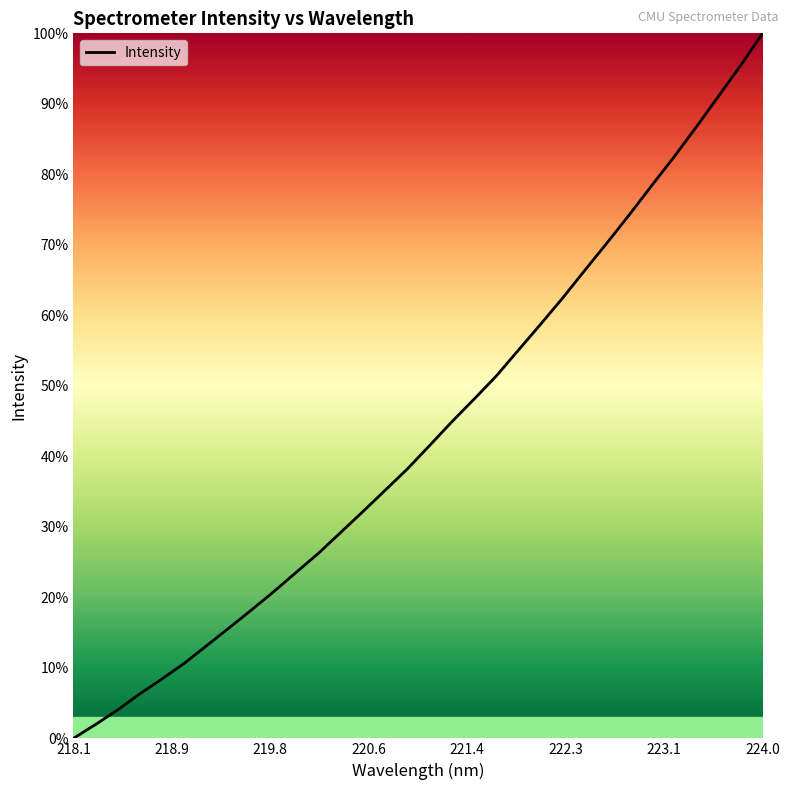

What is the difference between the maximum and minimum values?

100.0